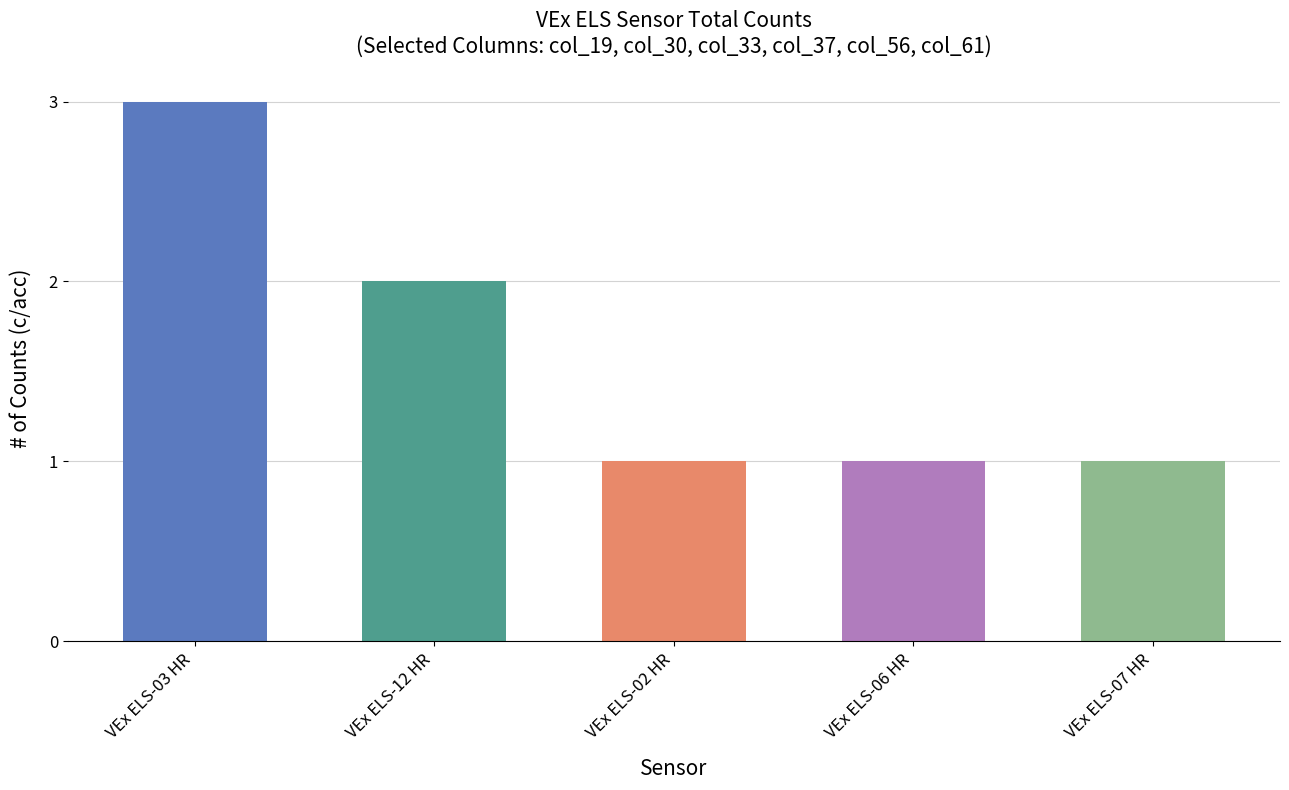

True or false: the data shows 0 at VEx ELS-07 HR.

False